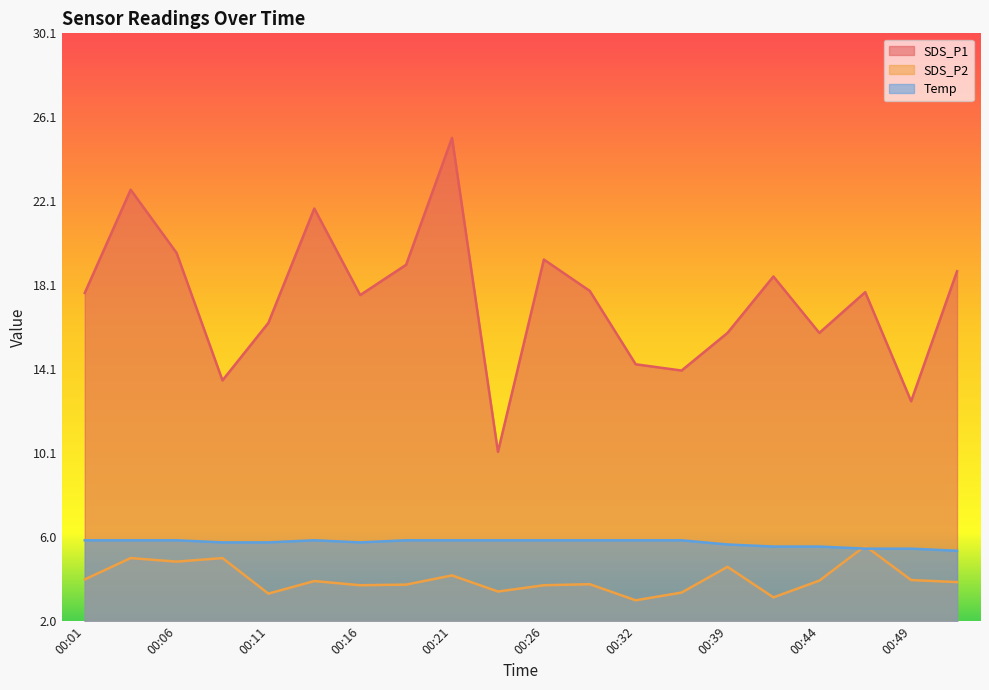

Rank the series by their maximum value, from lowest to highest.

SDS_P2, Temp, SDS_P1